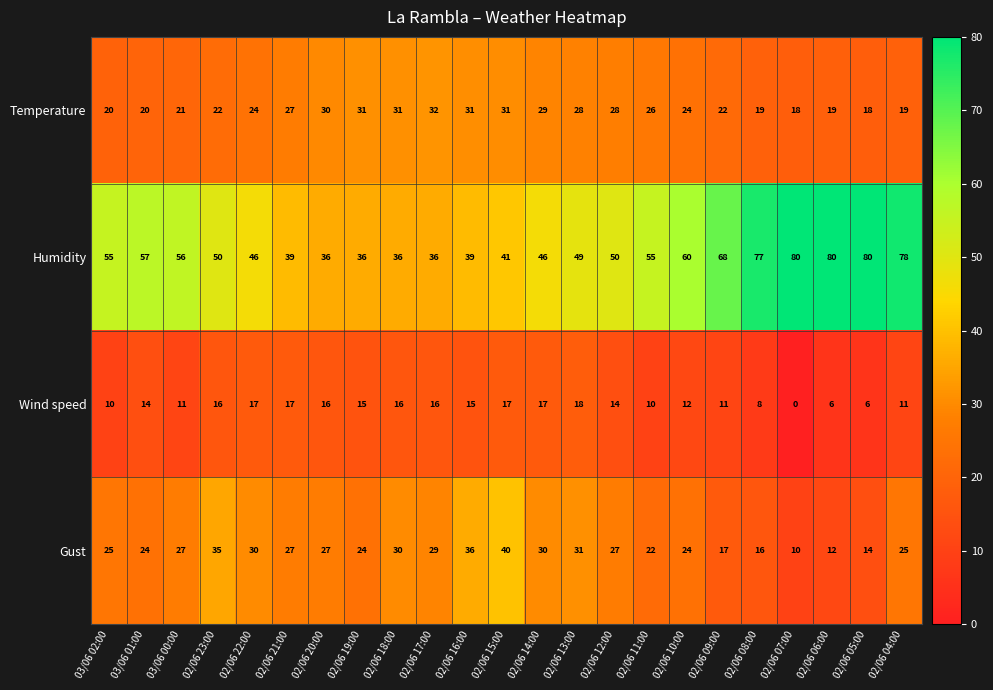

What is the highest value of the Wind speed series?

18